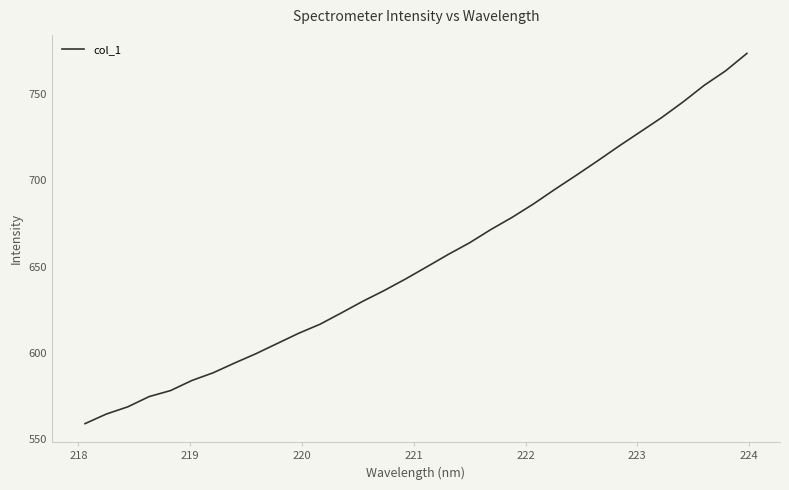

What is the greatest value displayed?

773.3